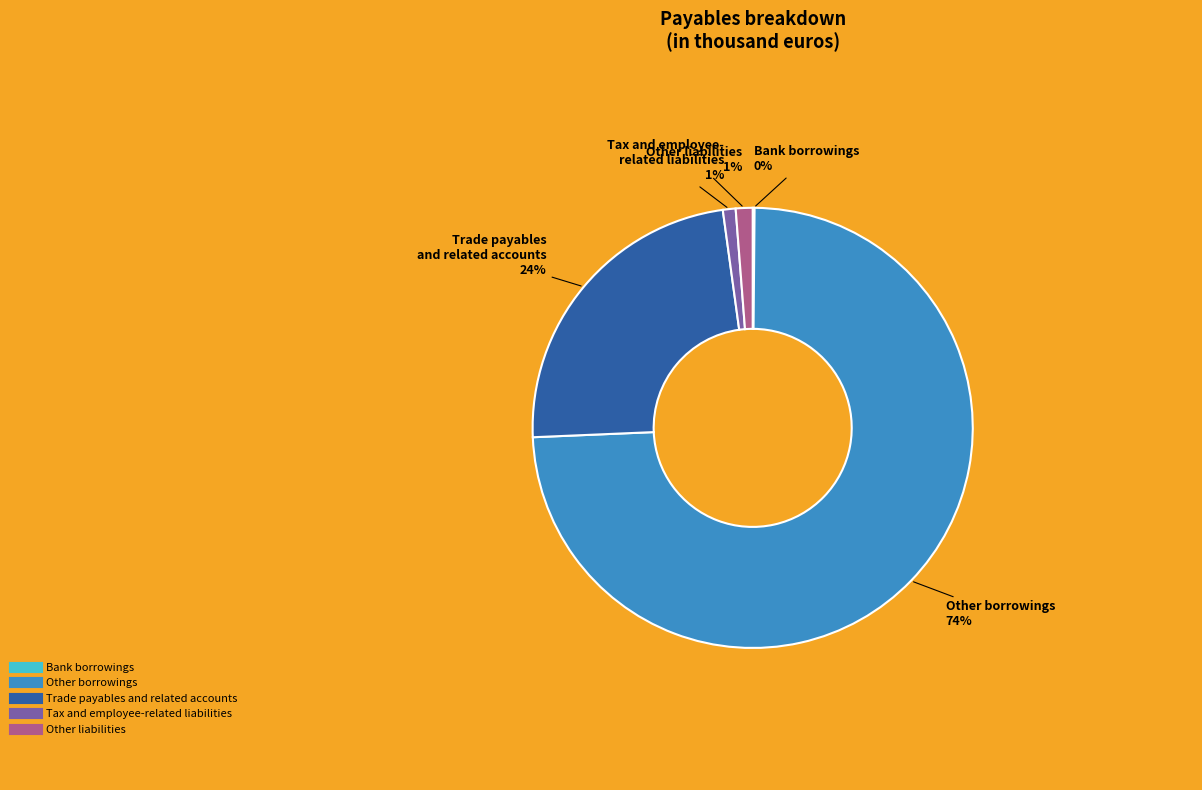

To the nearest percent, what is the difference between the largest and smallest slice percentages?

74%